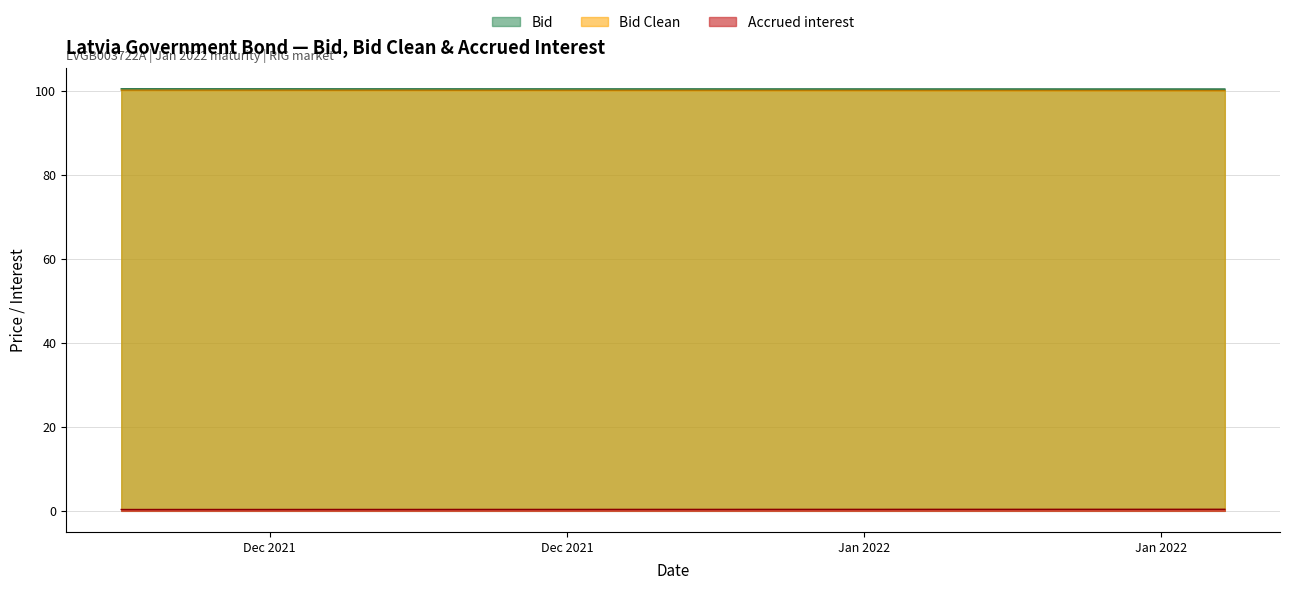

The Bid series shows 100.4 at 2021-12-10. True or false?

True